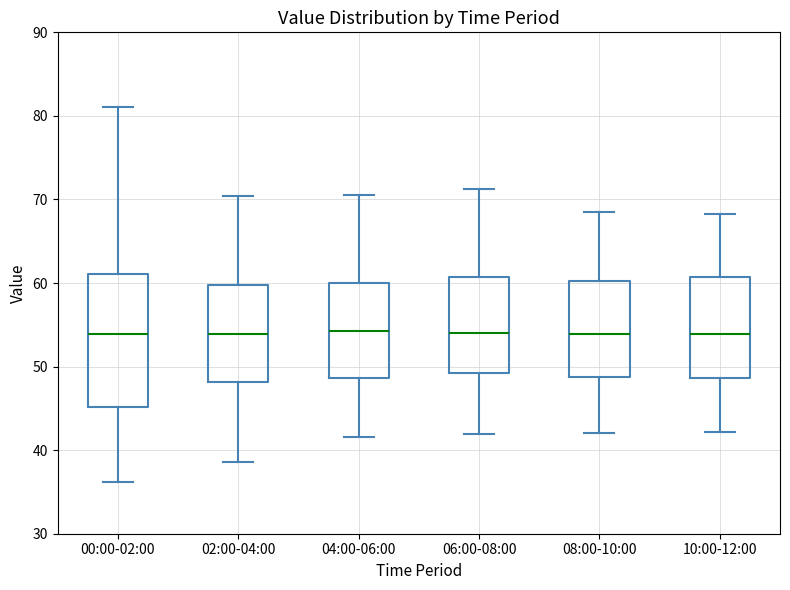

Reading left to right, read every box against the y-axis: the position of its median line, the range the box covers, and the ends of its whiskers. The values are not printed on the chart, so give them approximately, as read against the axis.

00:00-02:00: median 54, box 45 to 61, whiskers 36 to 81
02:00-04:00: median 54, box 48 to 60, whiskers 39 to 70
04:00-06:00: median 54, box 49 to 60, whiskers 42 to 71
06:00-08:00: median 54, box 49 to 61, whiskers 42 to 71
08:00-10:00: median 54, box 49 to 60, whiskers 42 to 69
10:00-12:00: median 54, box 49 to 61, whiskers 42 to 68